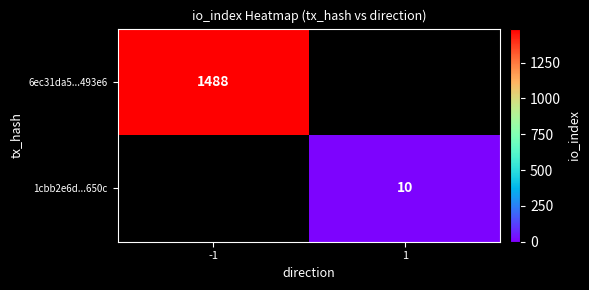

True or false: 1cbb2e6d...650c has a value of 10 at 1.

True